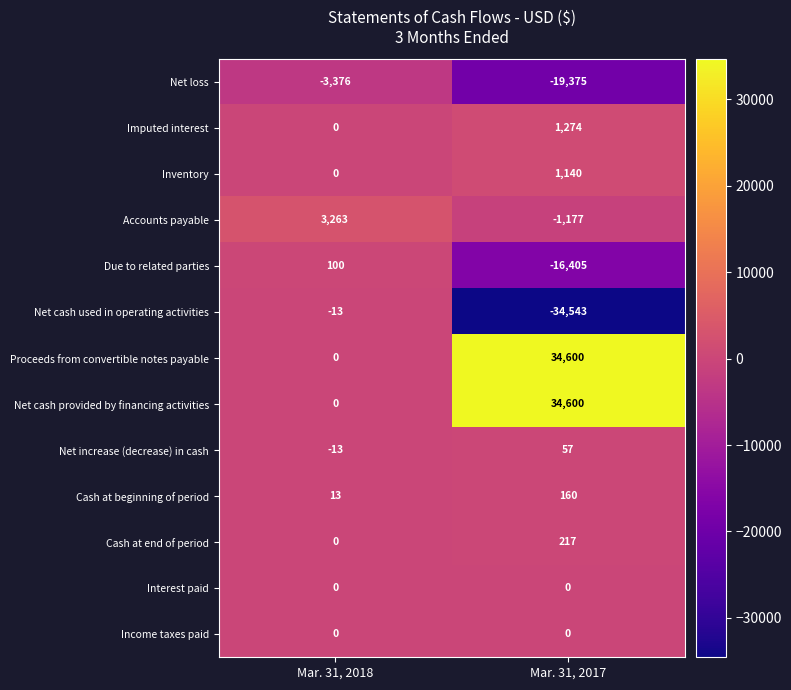

The Due to related parties series shows 160 at Mar. 31, 2018. True or false?

False